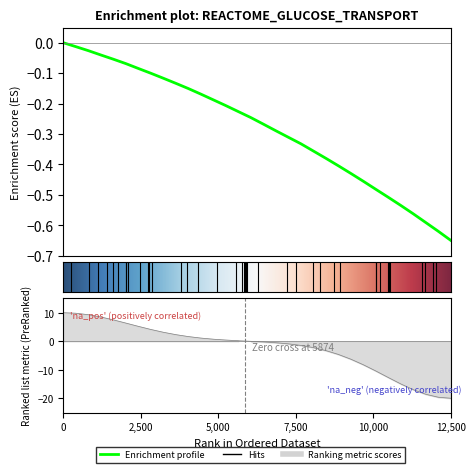

Reading right to left, list all the values displayed in this chart.

-0.7	-0.6	-0.6	-0.6	-0.5	-0.5	-0.5	-0.5	-0.4	-0.4	-0.4	-0.4	-0.3	-0.3	-0.3	-0.3	-0.2	-0.2	-0.2	-0.2	-0.2	-0.2	-0.1	-0.1	-0.1	-0.1	-0.1	-0.1	-0.0	-0.0	-0.0	-0.0